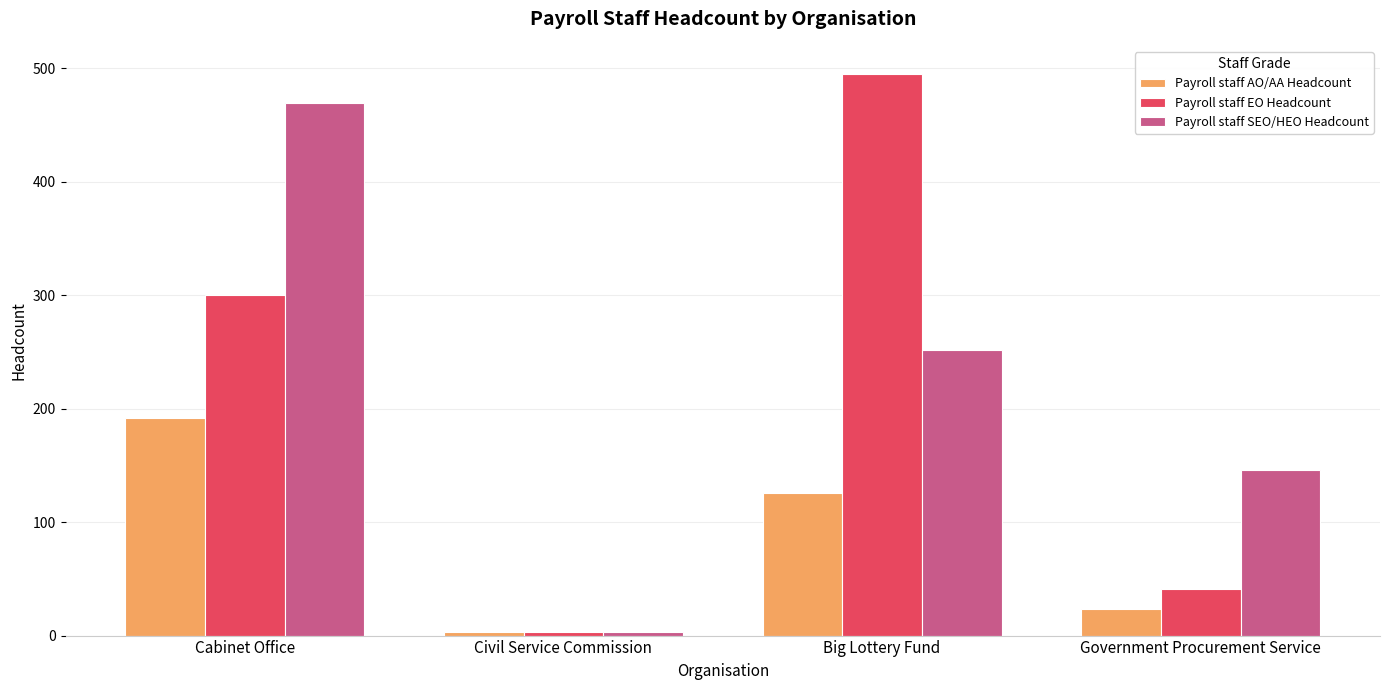

What is the average value of the Payroll staff EO Headcount series?

210